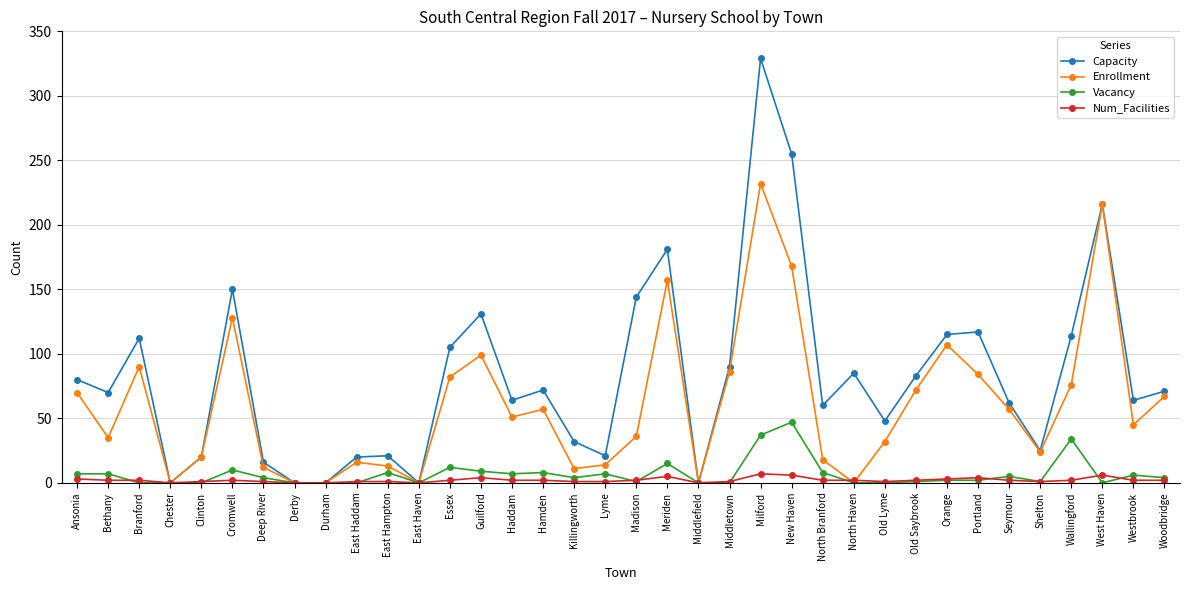

List the series in order of their peak value, highest first.

Capacity, Enrollment, Vacancy, Num_Facilities